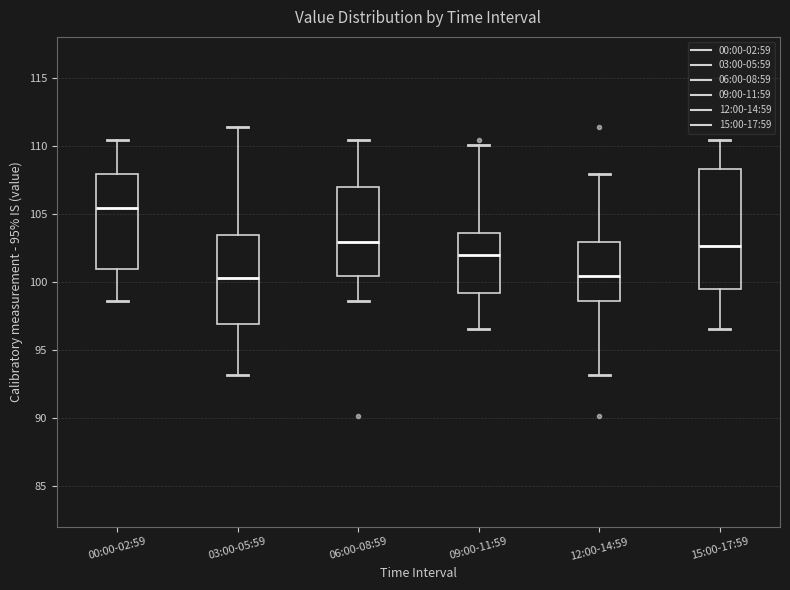

Reading left to right, read every box against the y-axis: the position of its median line, the range the box covers, and the ends of its whiskers. The values are not printed on the chart, so give them approximately, as read against the axis.

00:00-02:59: median 105.5, box 101.0 to 108.0, whiskers 98.5 to 110.5
03:00-05:59: median 100.5, box 97.0 to 103.5, whiskers 93.0 to 111.5
06:00-08:59: median 103.0, box 100.5 to 107.0, whiskers 98.5 to 110.5
09:00-11:59: median 102.0, box 99.0 to 103.5, whiskers 96.5 to 110.0
12:00-14:59: median 100.5, box 98.5 to 103.0, whiskers 93.0 to 108.0
15:00-17:59: median 102.5, box 99.5 to 108.5, whiskers 96.5 to 110.5